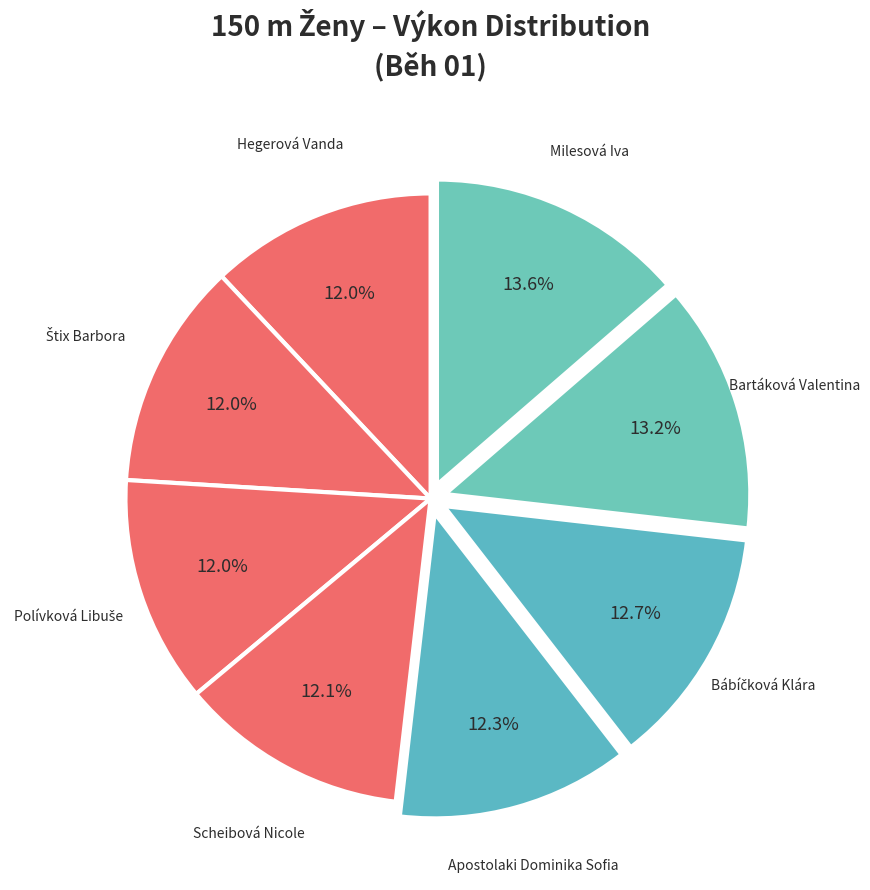

What is the ratio of the value at Scheibová Nicole to the value at Apostolaki Dominika Sofia?

1.0